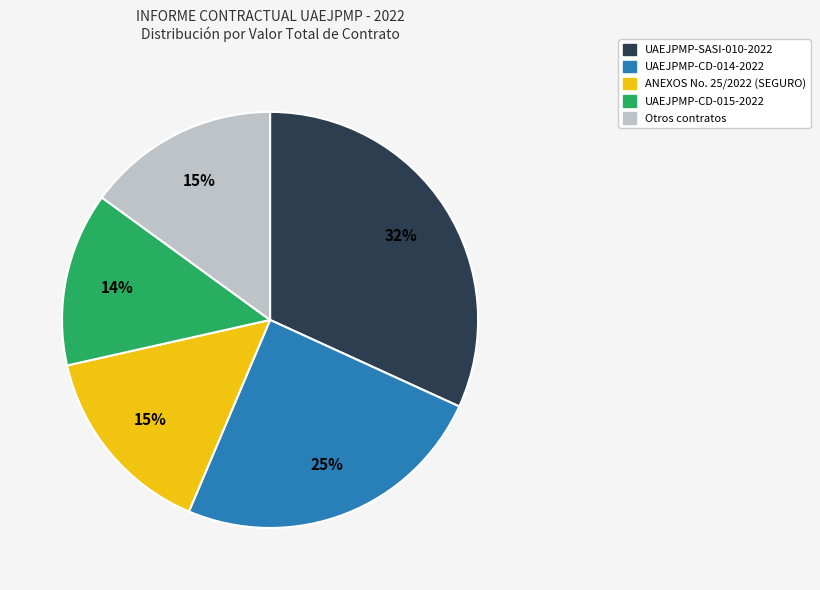

To the nearest percent, what is the difference between the largest and smallest slice percentages?

18%